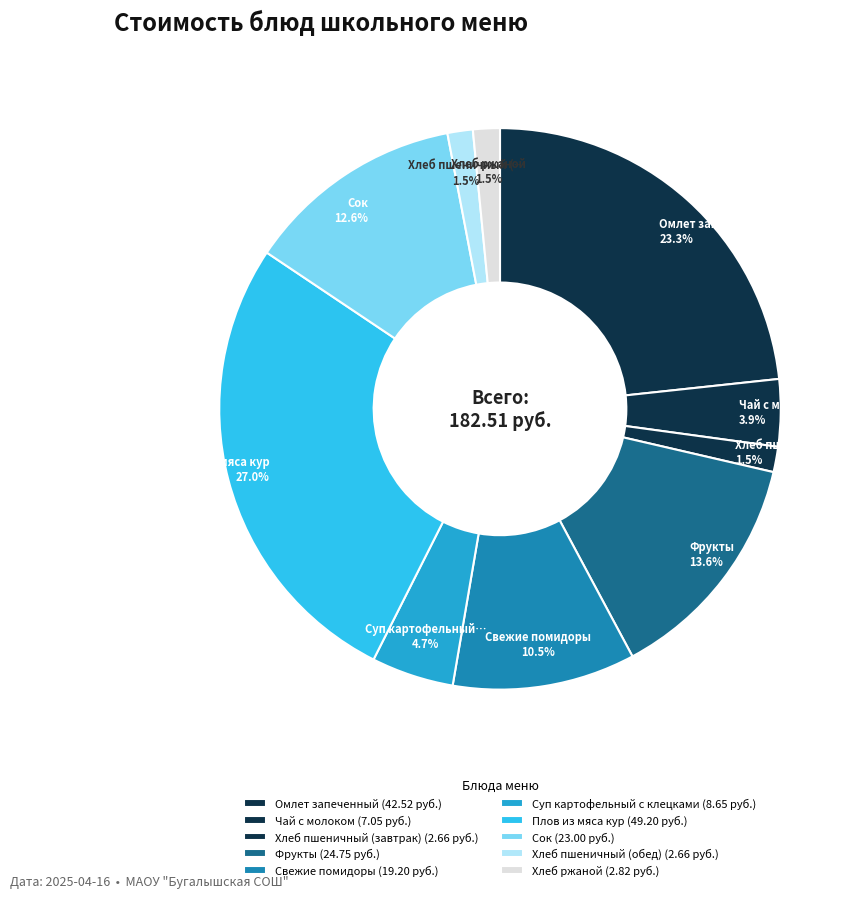

How many segments does this pie chart have?

10